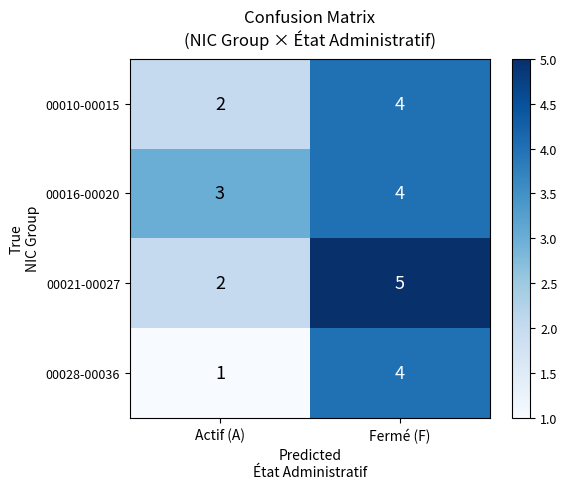

What is the sum of all 00028-00036 values?

5